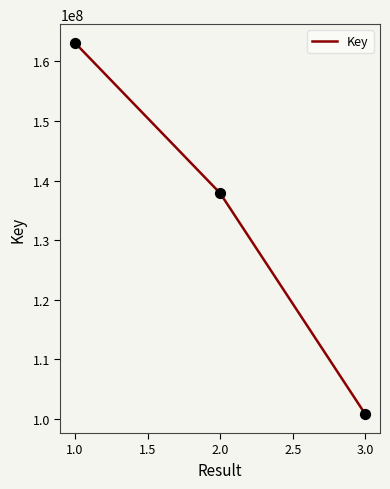

Approximately how many times larger is the value at 3.0 compared to 2.0?

0.7